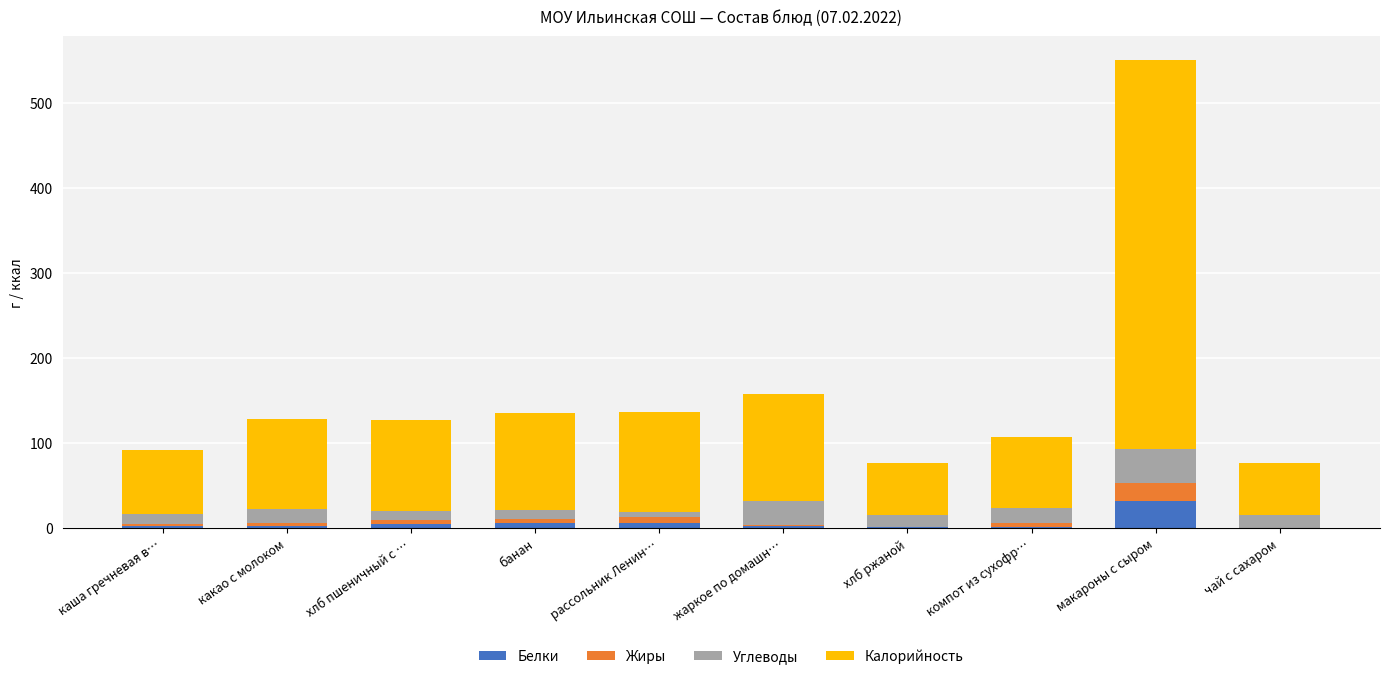

What are all the series names shown in the legend?

Белки, Жиры, Углеводы, Калорийность